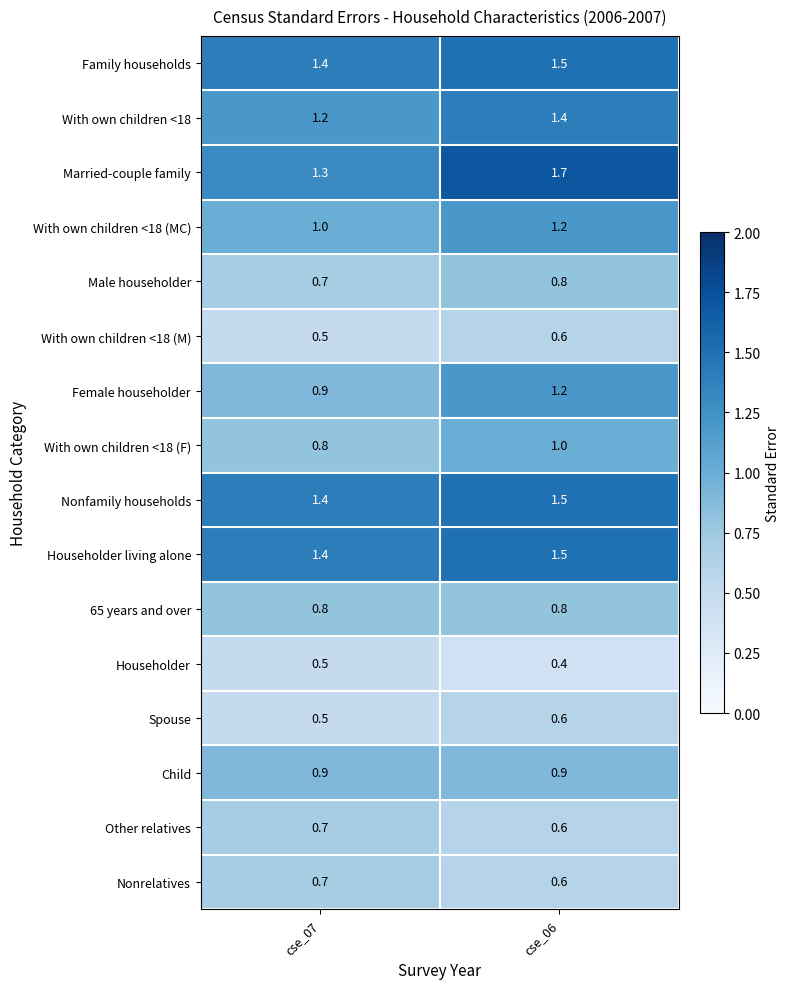

Rank the categories by Family households value from lowest to highest.

cse_07, cse_06